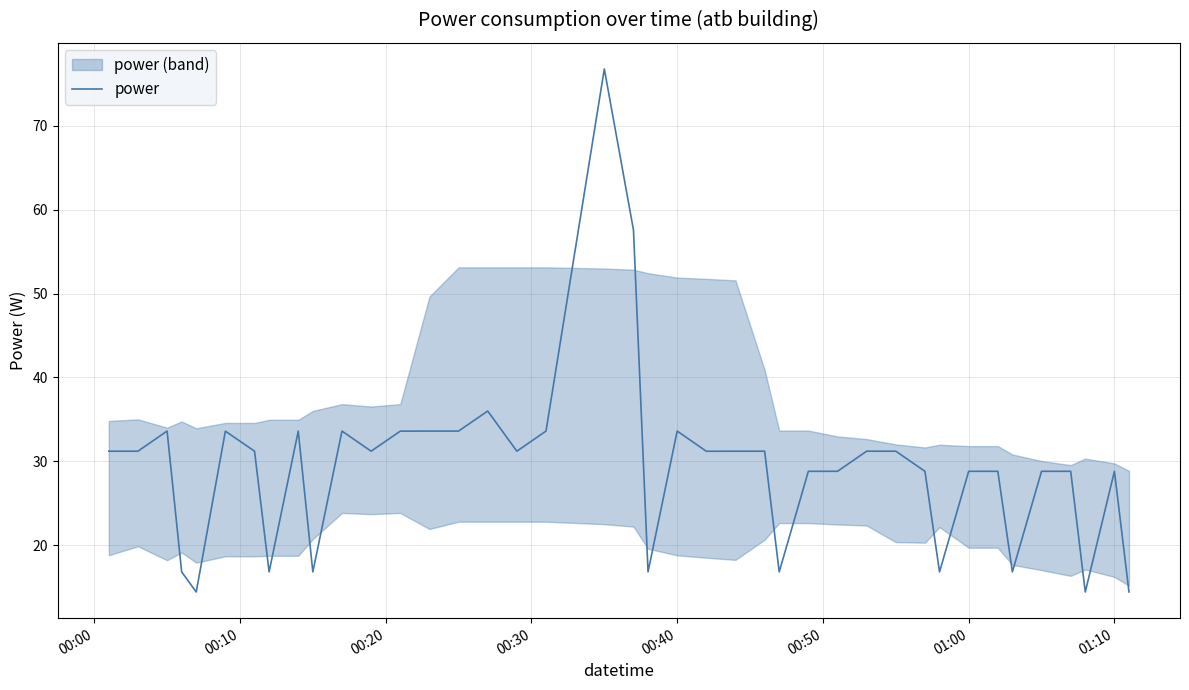

What is the value of the 40th point from the left?

14.4